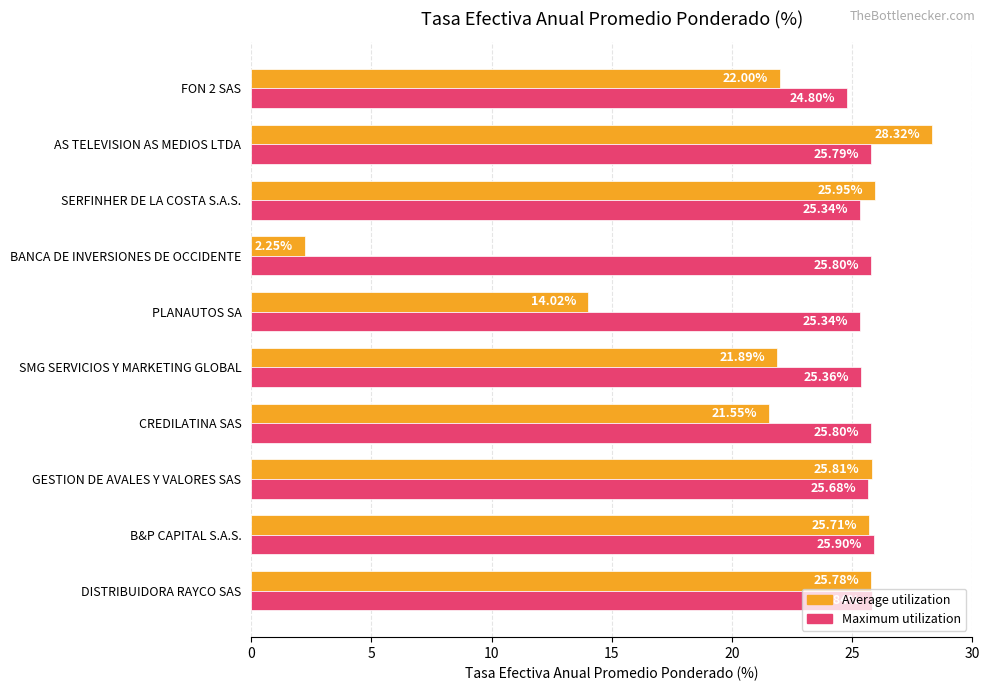

Which series has the largest total across all categories?

Maximum utilization